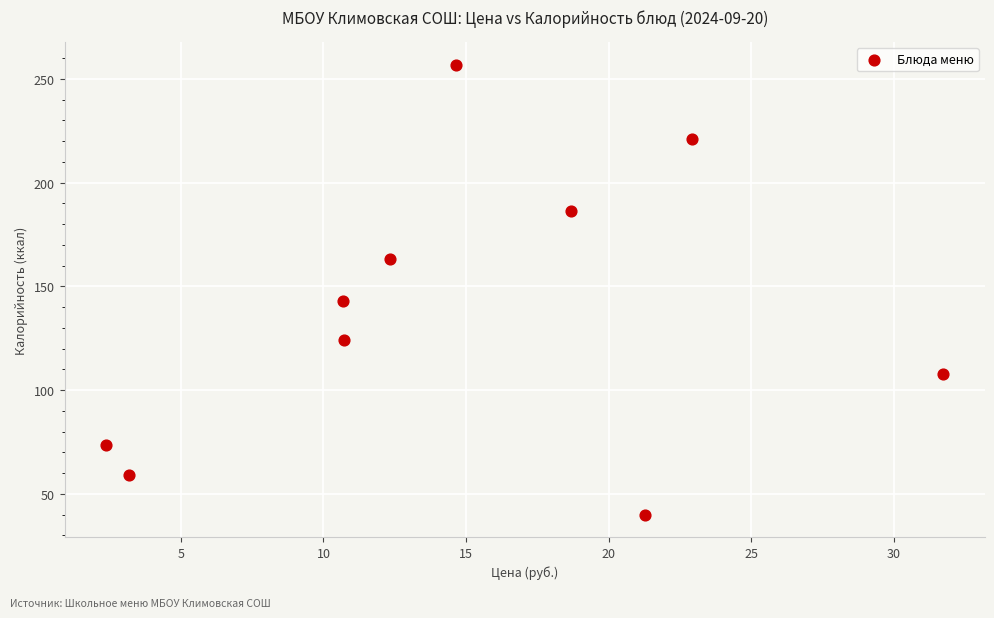

What is the range of Y values (max minus min)?

216.9